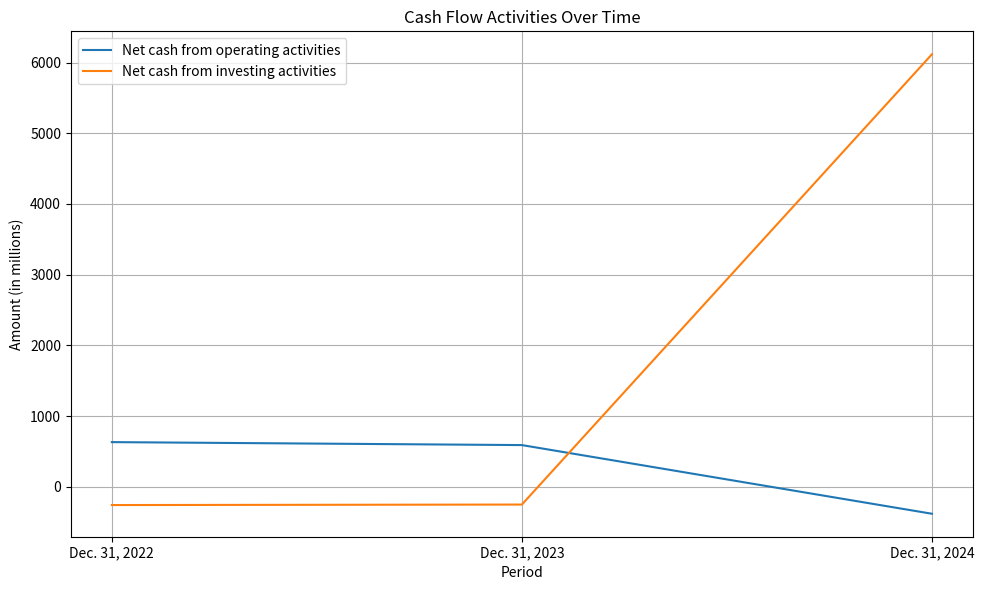

What is the total value across all series at Dec. 31, 2024?

5735